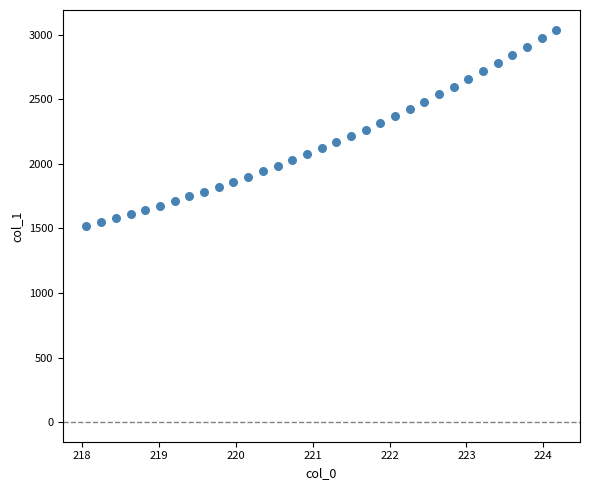

What is the range of Y values (max minus min)?

1519.2